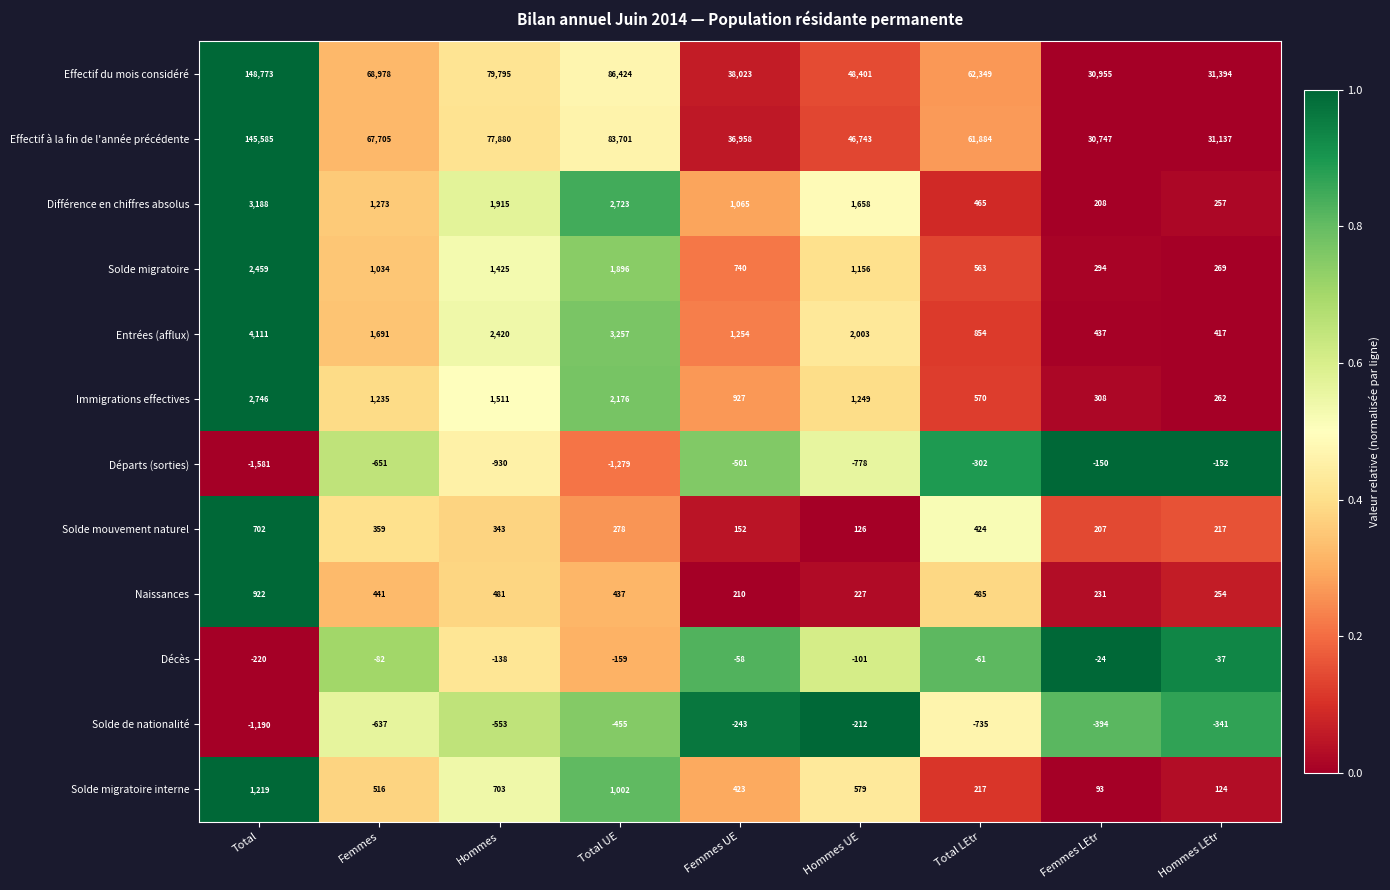

What is the average value of the Entrées (afflux) series?

1827